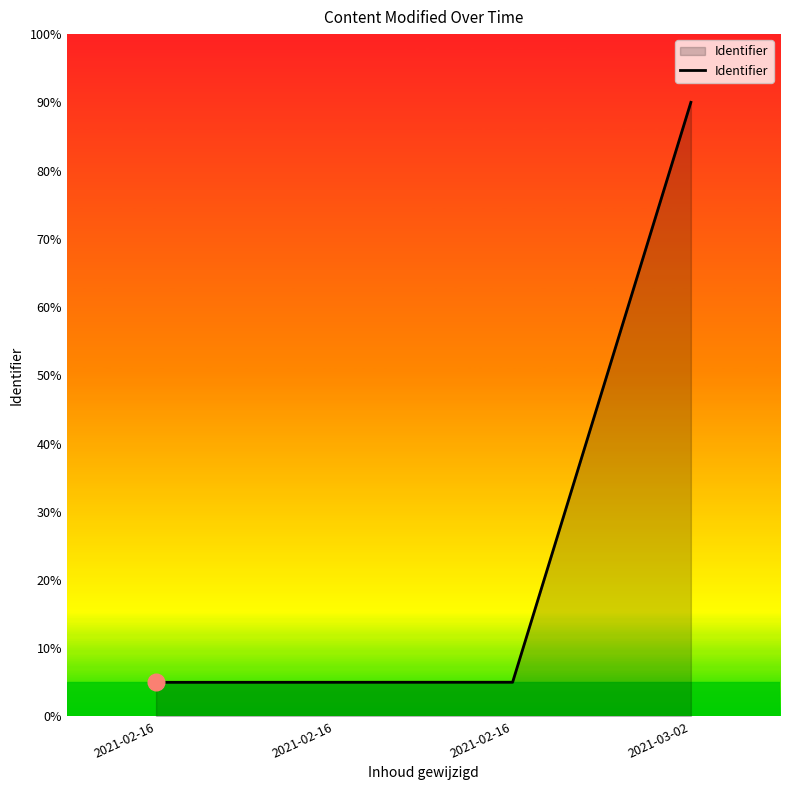

Reading left to right, extract all data points from this chart.

2021-02-16=5.0	2021-02-16=5.0	2021-02-16=5.0	2021-03-02=90.0